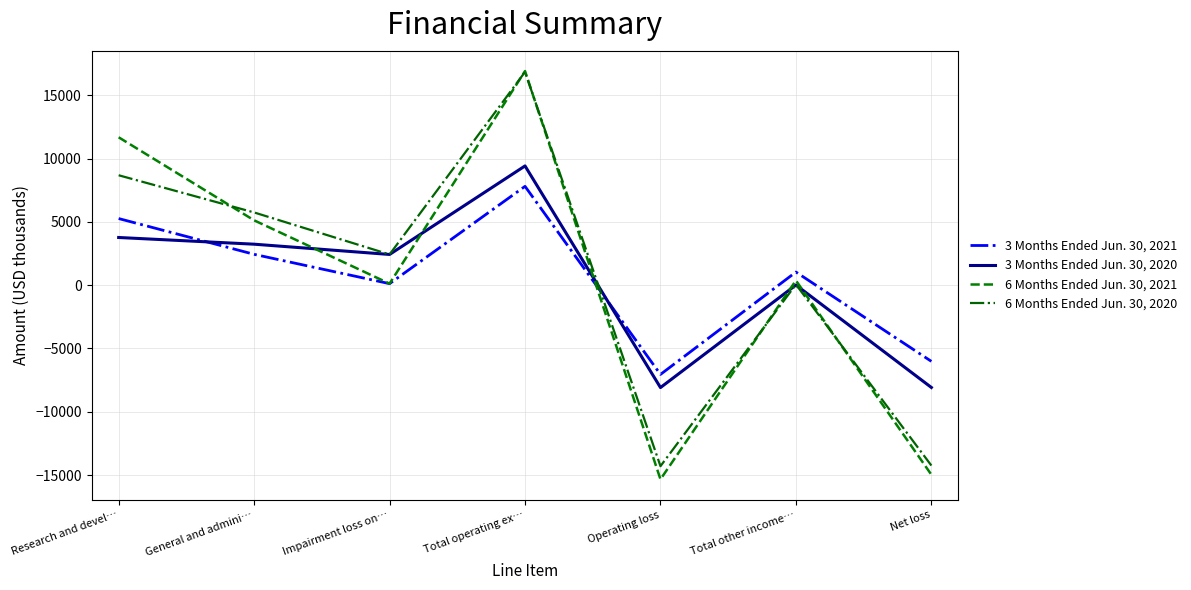

Which series has the widest spread of values?

6 Months Ended Jun. 30, 2021